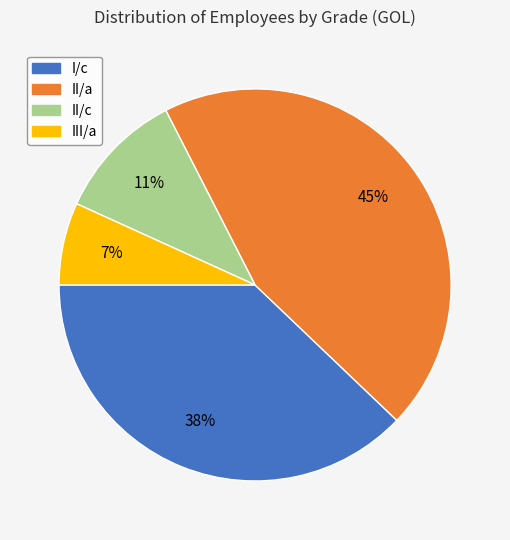

To the nearest percent, what is the difference between the largest and smallest slice percentages?

38%